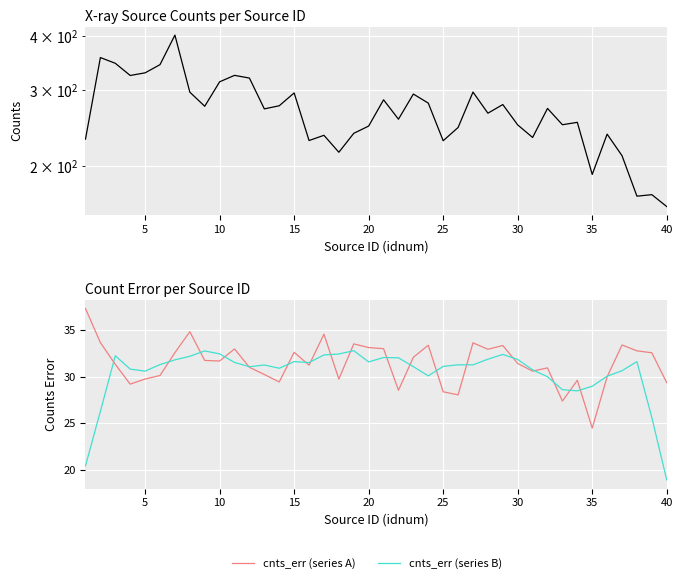

Is the value of cnts_err (series B) at 40 greater than the value of cnts at 22?

No